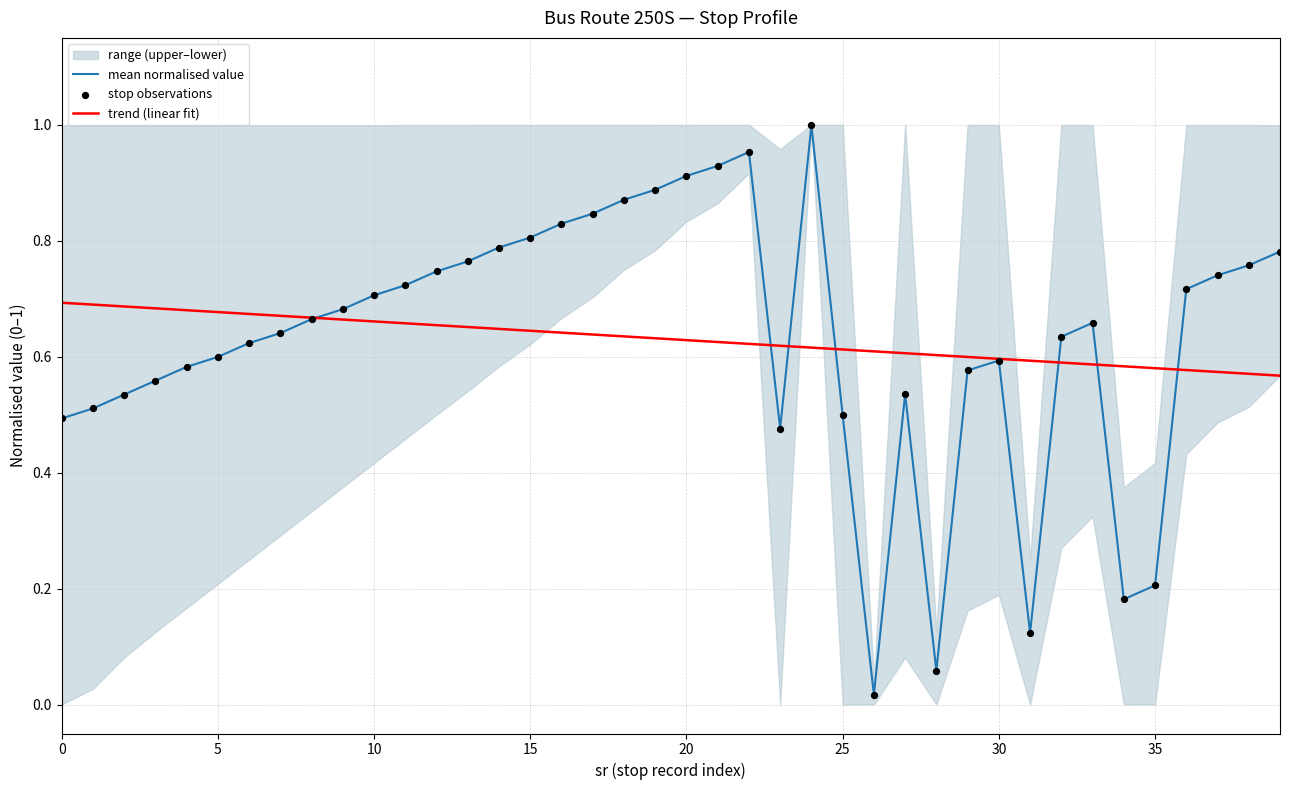

The value of mean normalised value at 35 is 0.1. True or false?

False